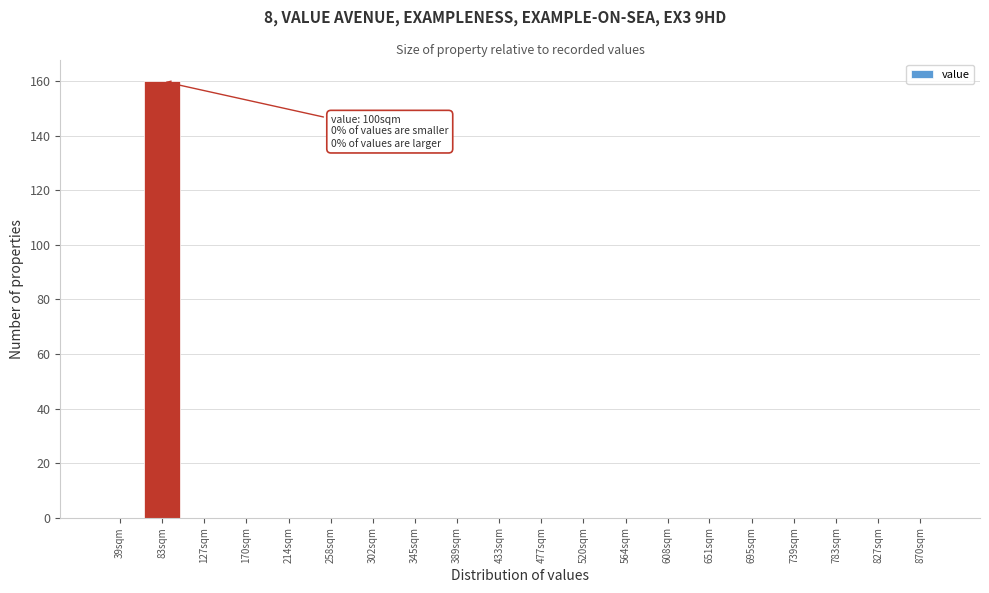

Reading left to right, what are all the values shown in this chart?

39sqm=0	83sqm=160	127sqm=0	170sqm=0	214sqm=0	258sqm=0	302sqm=0	345sqm=0	389sqm=0	433sqm=0	477sqm=0	520sqm=0	564sqm=0	608sqm=0	651sqm=0	695sqm=0	739sqm=0	783sqm=0	827sqm=0	870sqm=0